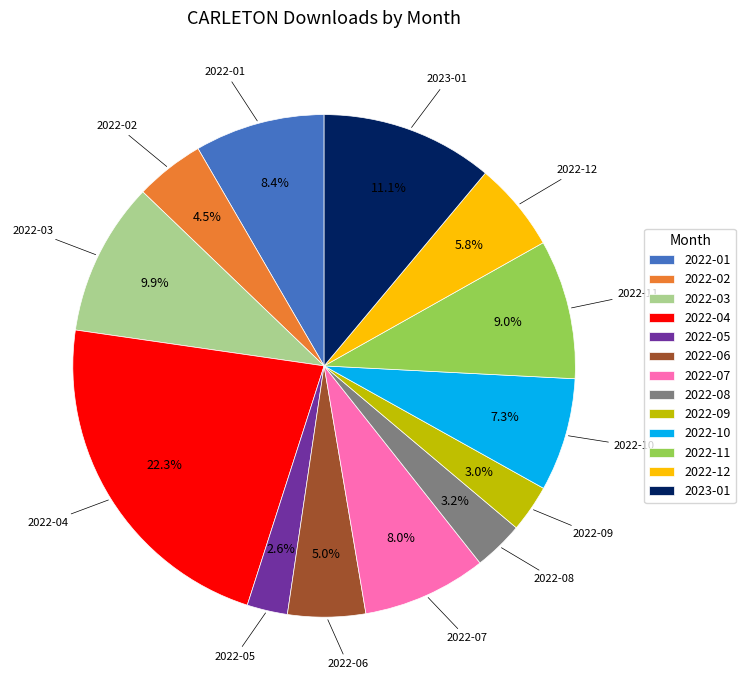

How many segments does this pie chart have?

13